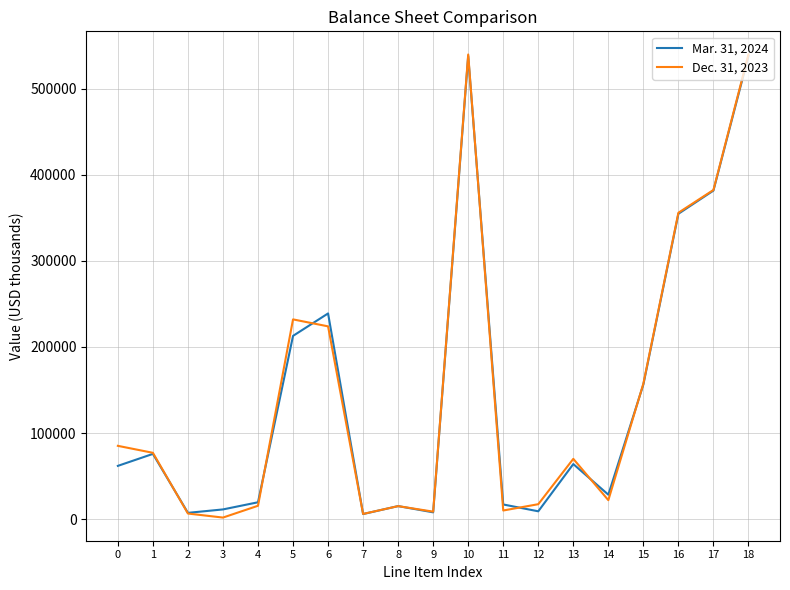

Rank the series at 16 from lowest to highest value.

Mar. 31, 2024, Dec. 31, 2023